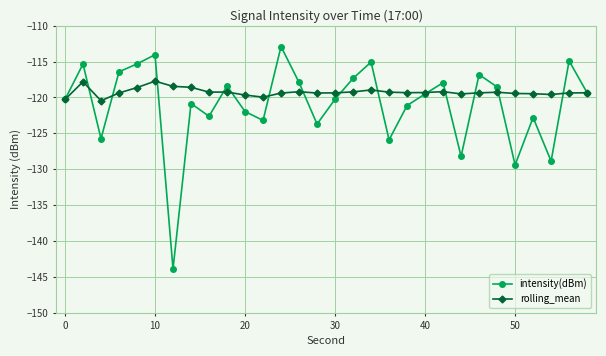

What are all the series names shown in the legend?

intensity(dBm), rolling_mean